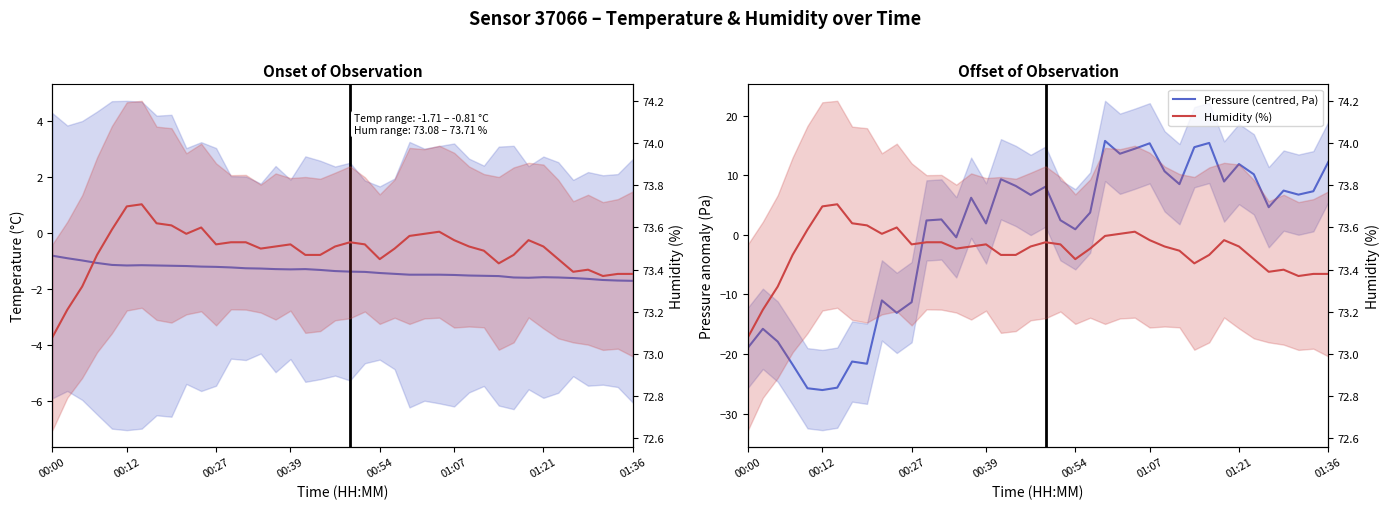

What is the difference between the maximum and minimum values in the Pressure (centred, Pa) series?

41.8